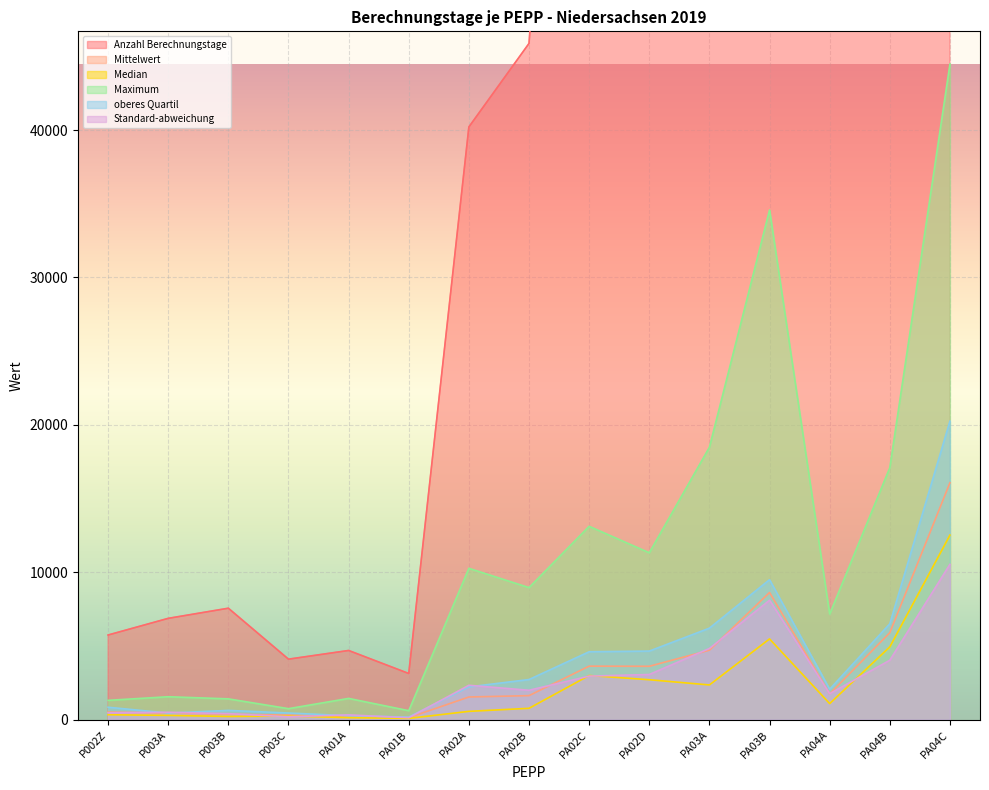

True or false: oberes Quartil and Maximum cross at least once.

False